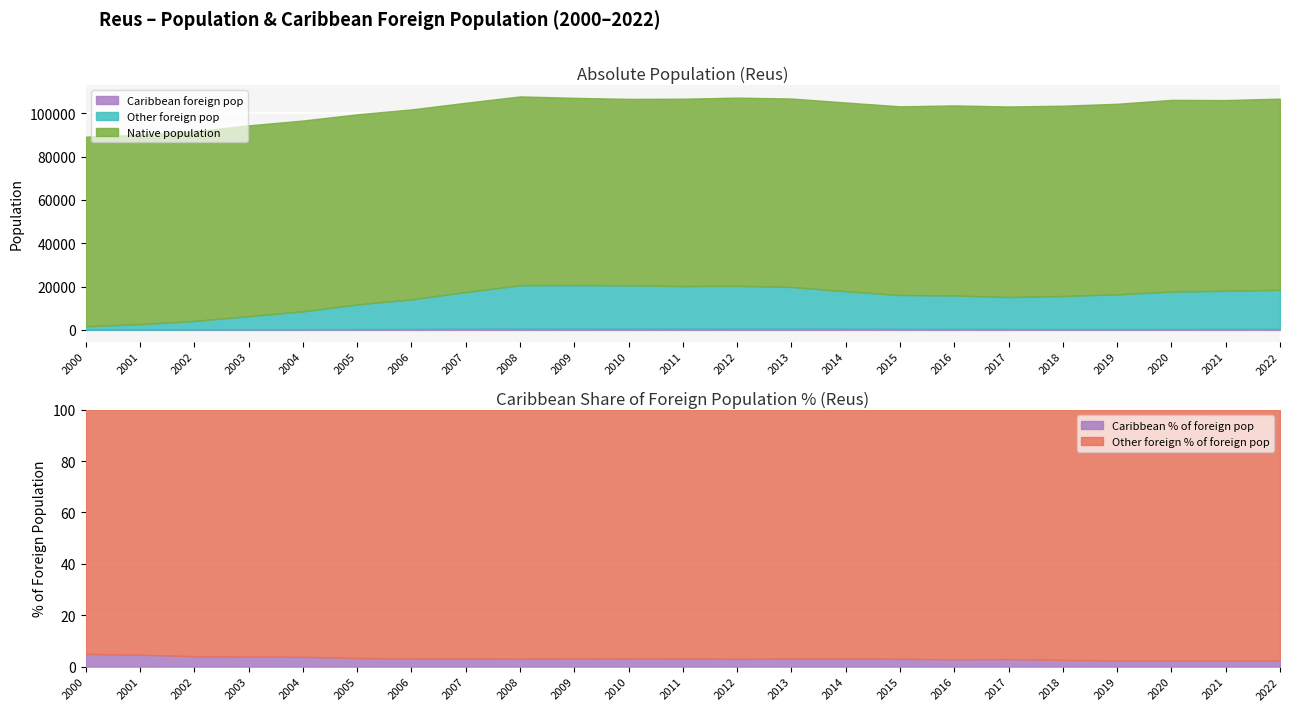

At which label does Foreign population first exceed 16441?

2007